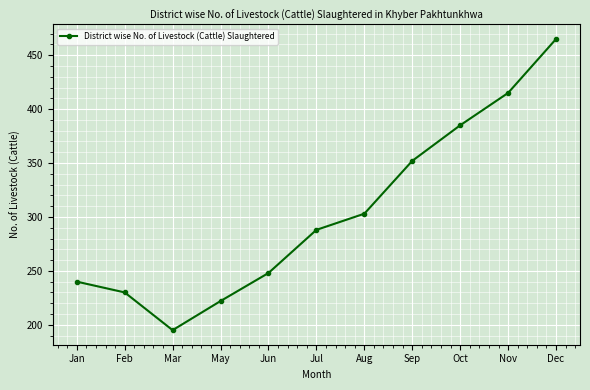

How many points are lower than both their immediate neighbors (excluding endpoints)?

1